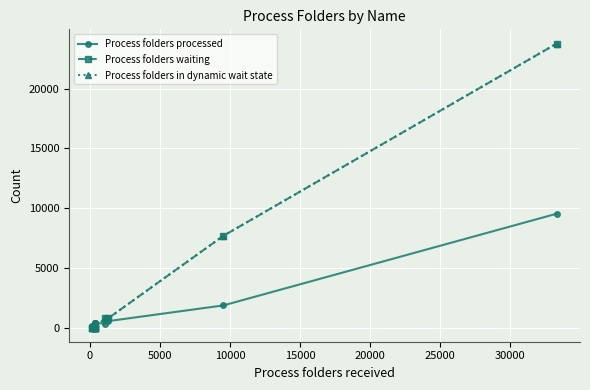

What is the value of the Process folders processed point at the 1st from the left?

169